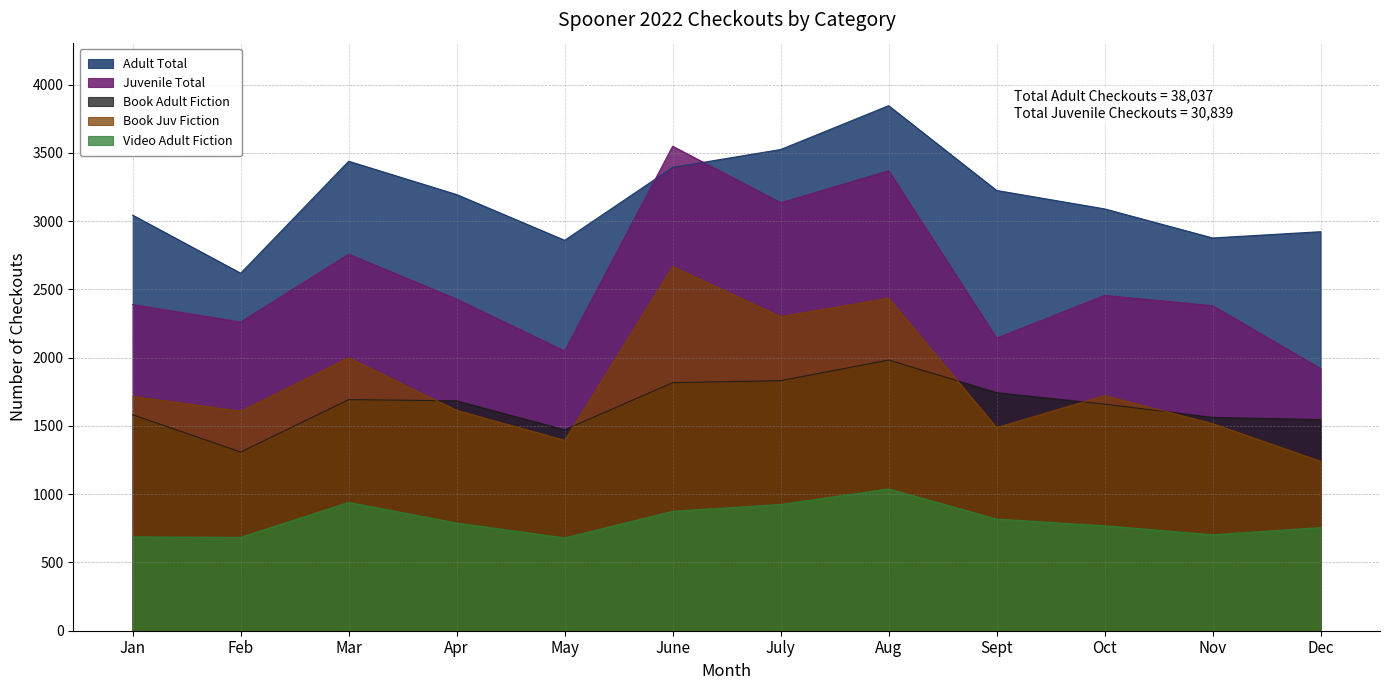

At which category is the sum across all series the highest?

Aug